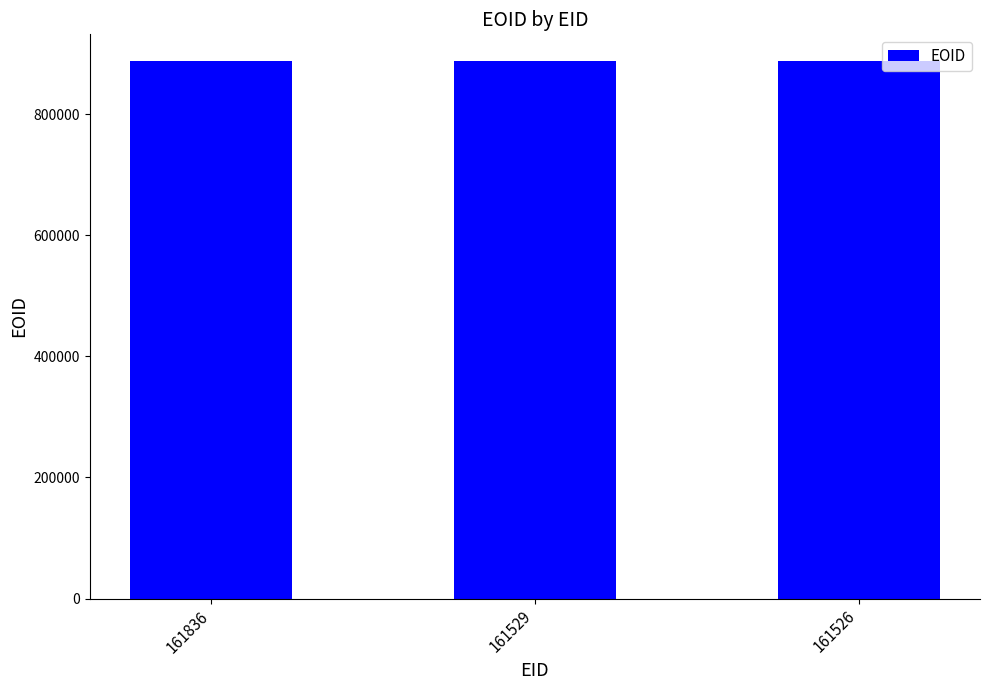

Approximately how many times larger is the value at 161529 compared to 161836?

1.0